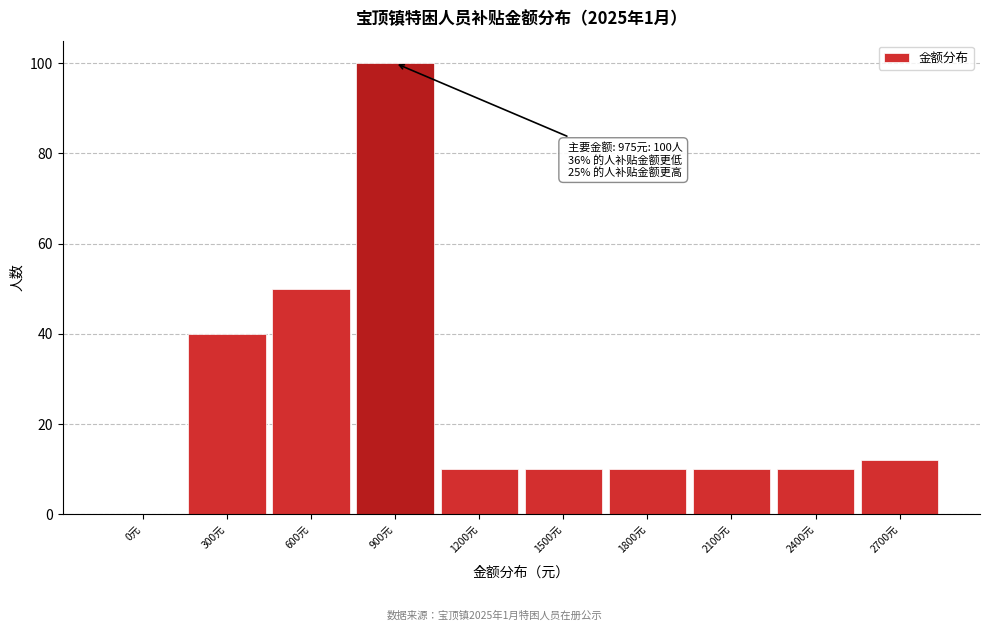

Reading left to right, list all the values displayed in this chart.

0元=0	300元=40	600元=50	900元=100	1200元=10	1500元=10	1800元=10	2100元=10	2400元=10	2700元=12